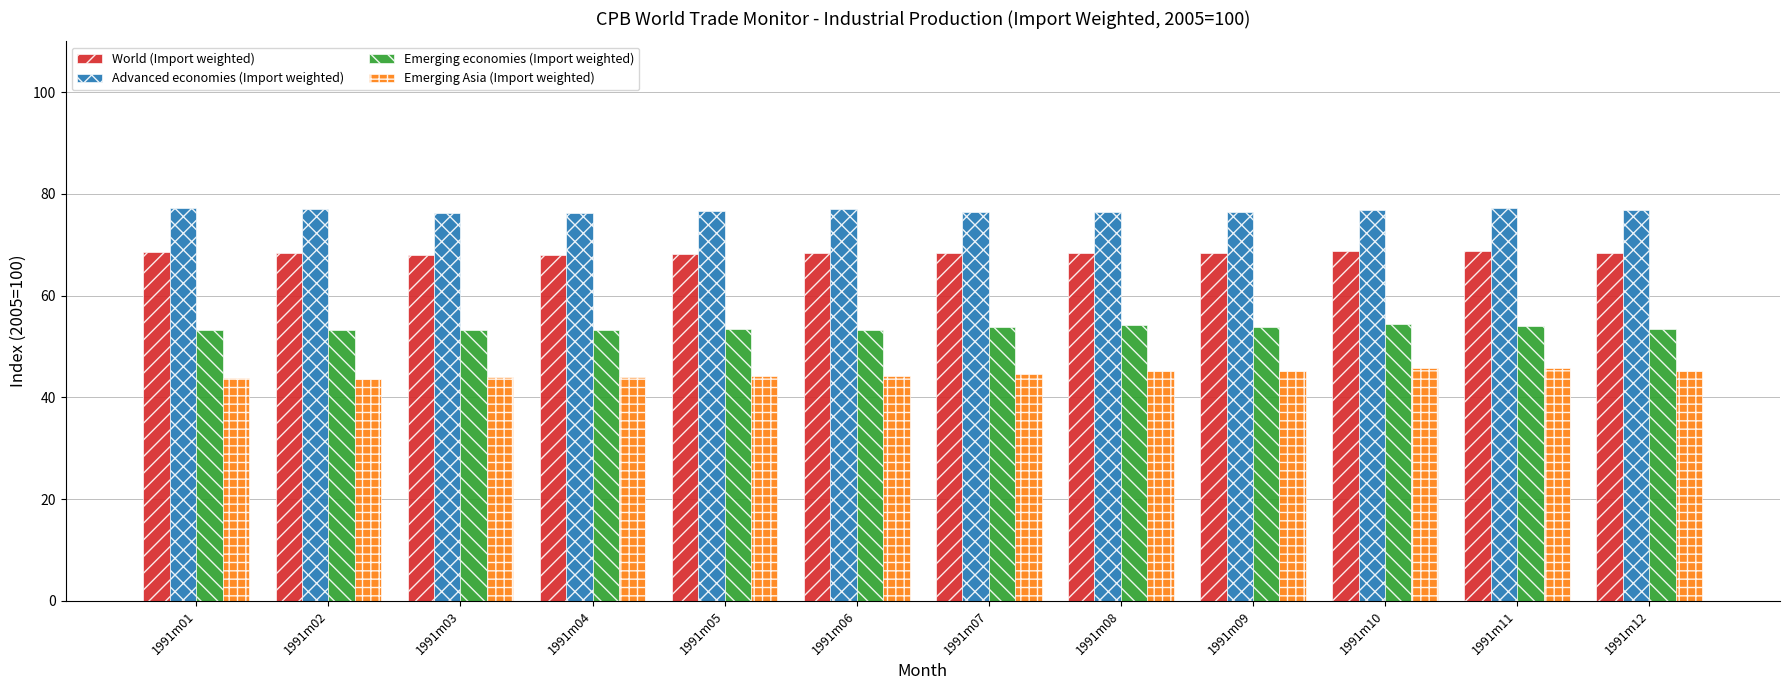

How many bars are there in each group?

4